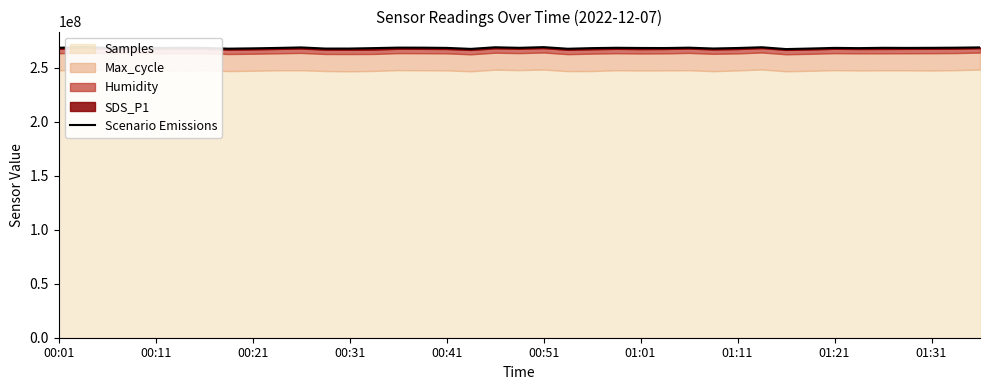

How many points are higher than both their immediate neighbors (excluding endpoints)?

12